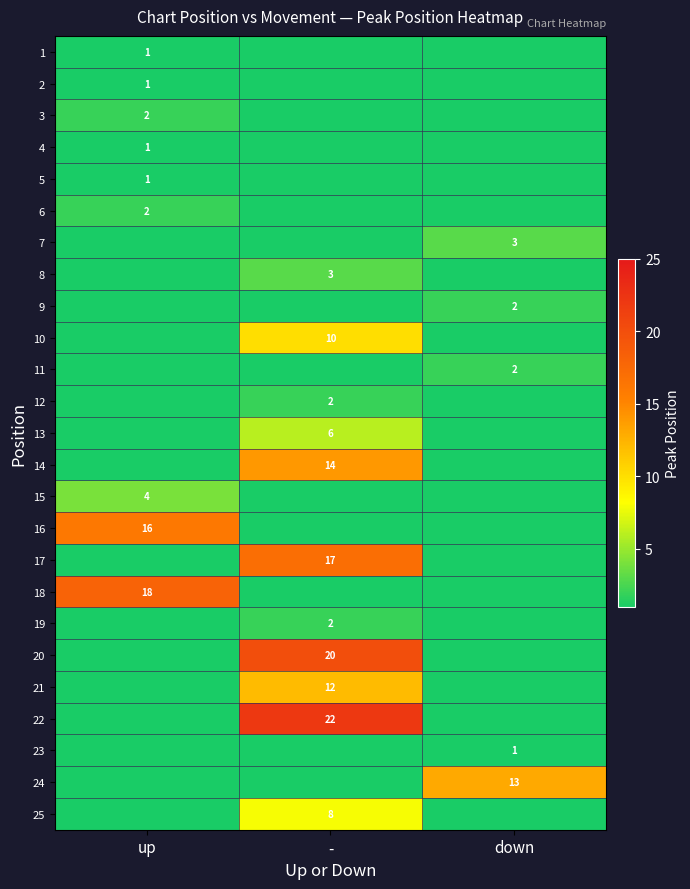

Is it true that 1 equals 1 at up?

True